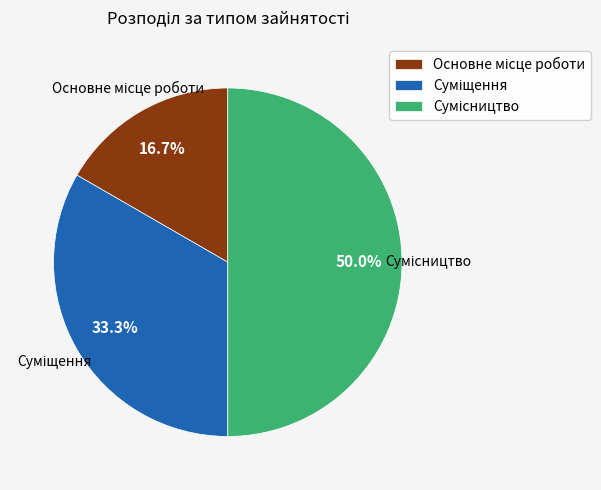

True or false: Основне місце роботи accounts for 7% of the total.

False